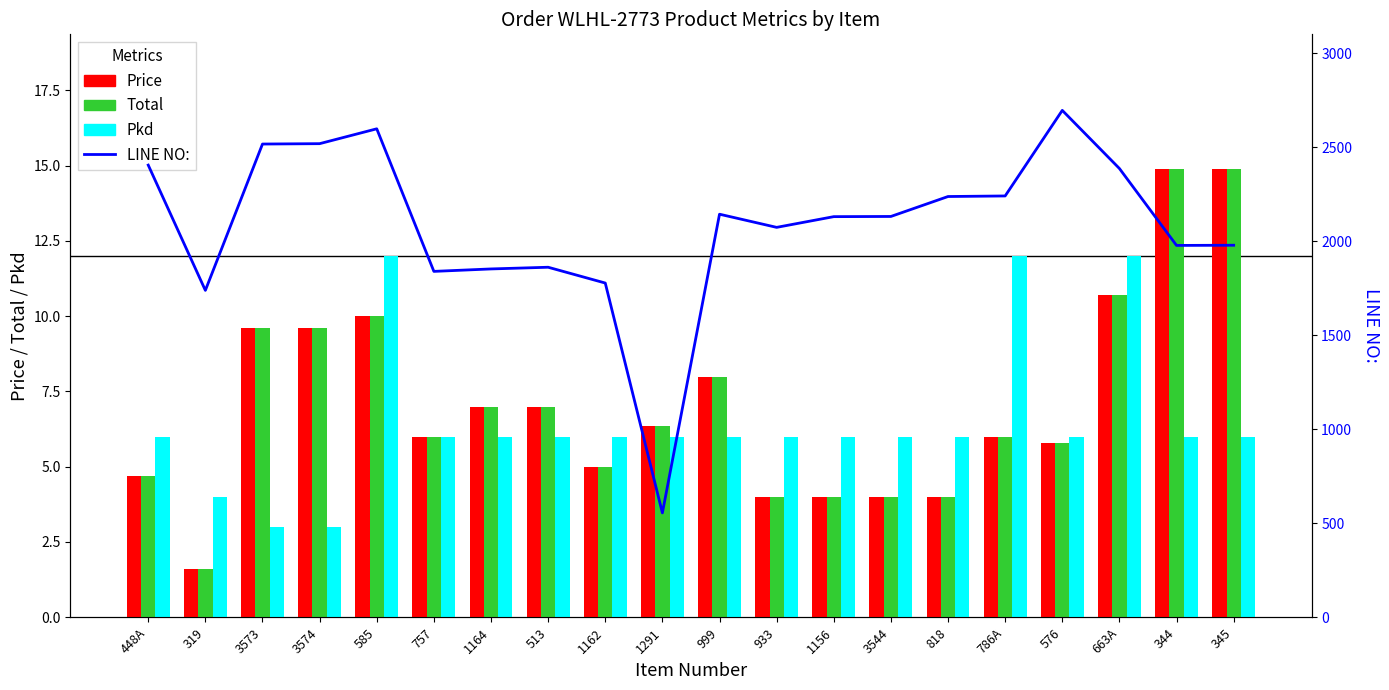

Where is Total nearest to the value 8?

999